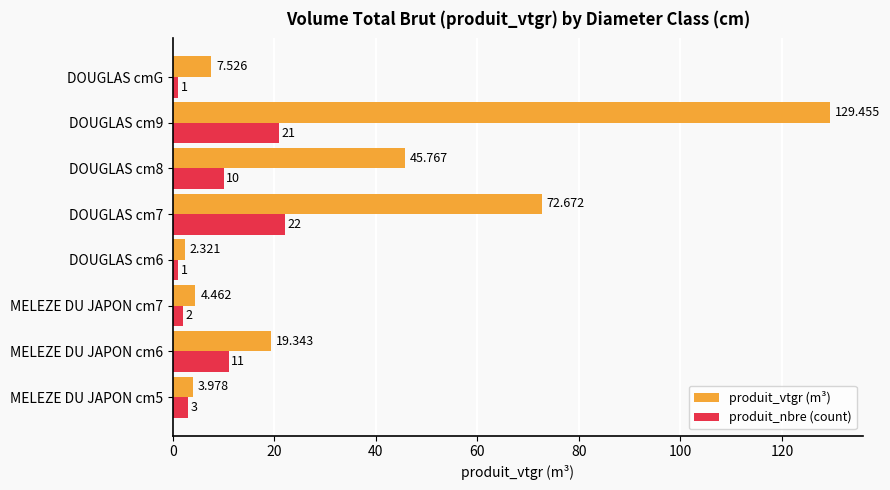

At which label does produit_vtgr (m³) reach its peak?

DOUGLAS cm9